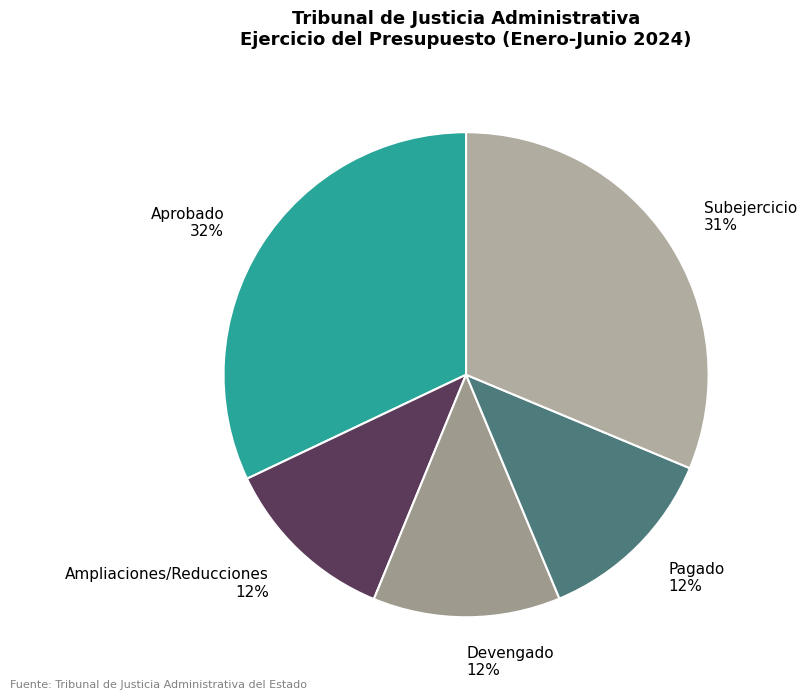

Do Pagado 12% and Ampliaciones/Reducciones 12% together represent more than half of the pie?

No